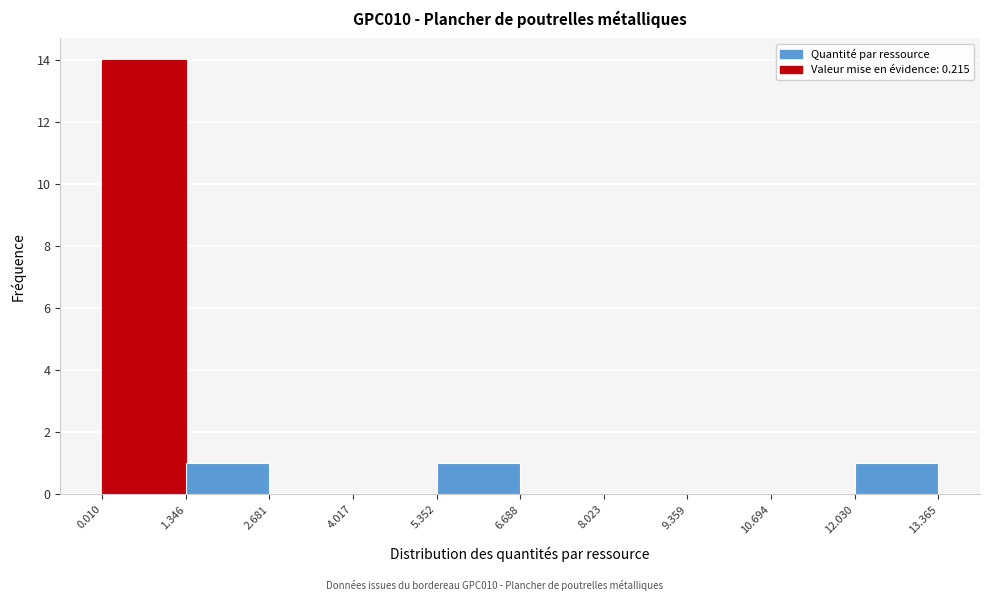

Reading left to right, list every bar in this chart as the range it spans on the x-axis followed by its height. The values are not printed on the chart, so give them approximately, as read against the axis.

0.010 to 1.346: 14
1.346 to 2.681: 1
2.681 to 4.017: 0
4.017 to 5.352: 0
5.352 to 6.688: 1
6.688 to 8.023: 0
8.023 to 9.359: 0
9.359 to 10.694: 0
10.694 to 12.030: 0
12.030 to 13.365: 1